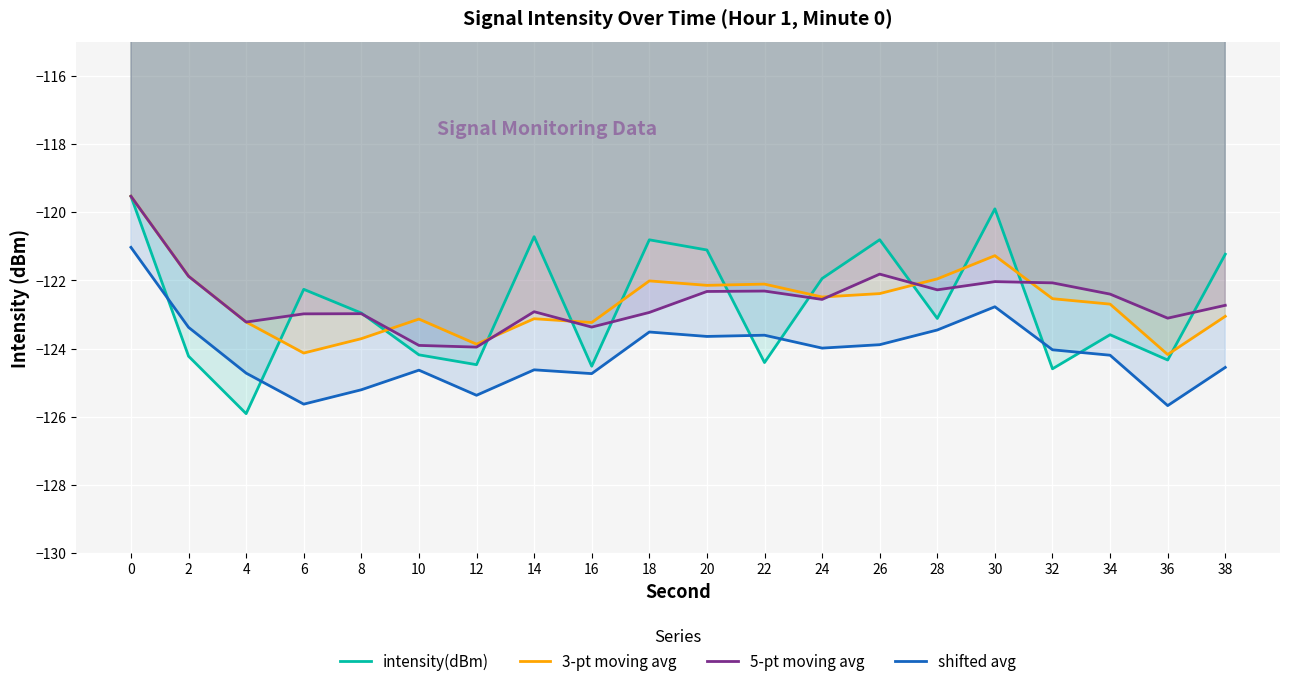

At which category does 5-pt moving avg reach its first local peak?

8